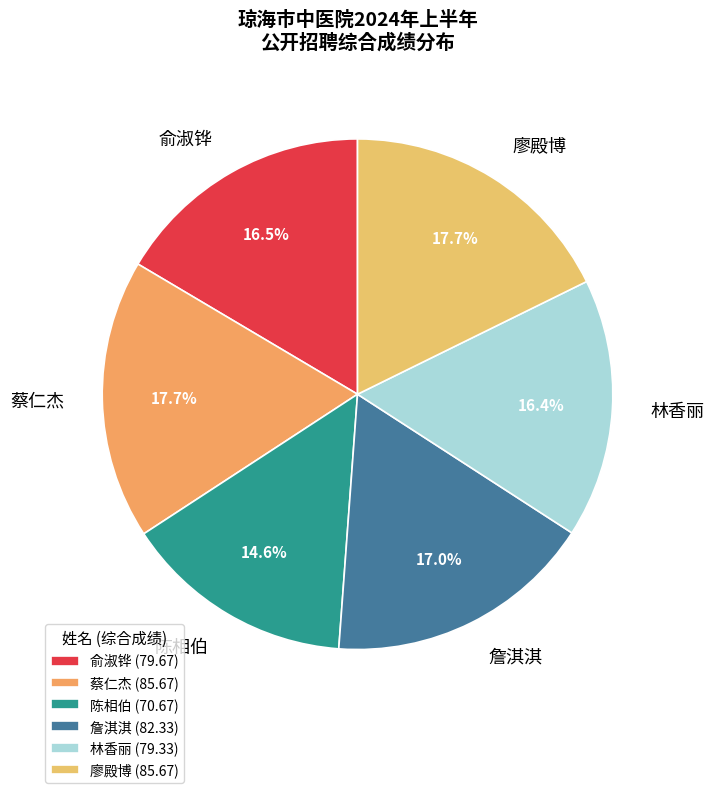

What is the ratio of the value at 林香丽 to the value at 陈相伯?

1.1